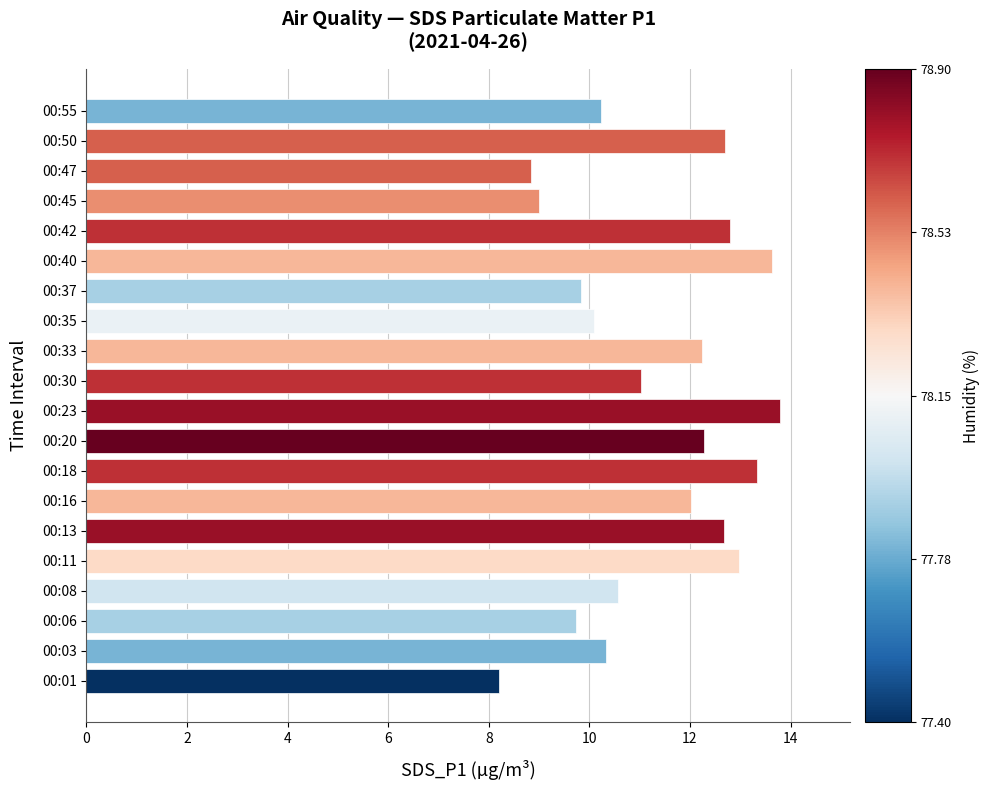

What is the maximum value shown in the chart?

13.8